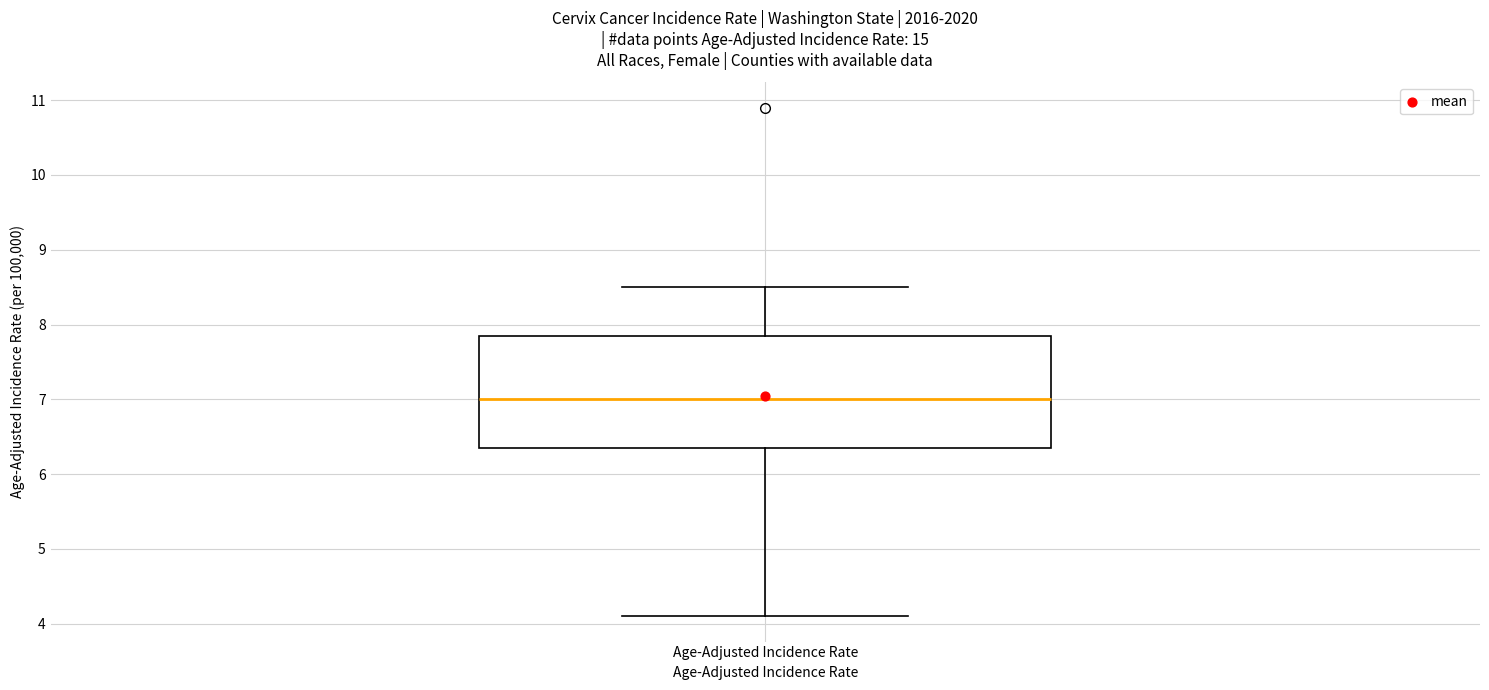

Where does the median line of the box for Age-Adjusted Incidence Rate sit on the y-axis? The values are not printed on the chart, so give them approximately, as read against the axis.

7.0